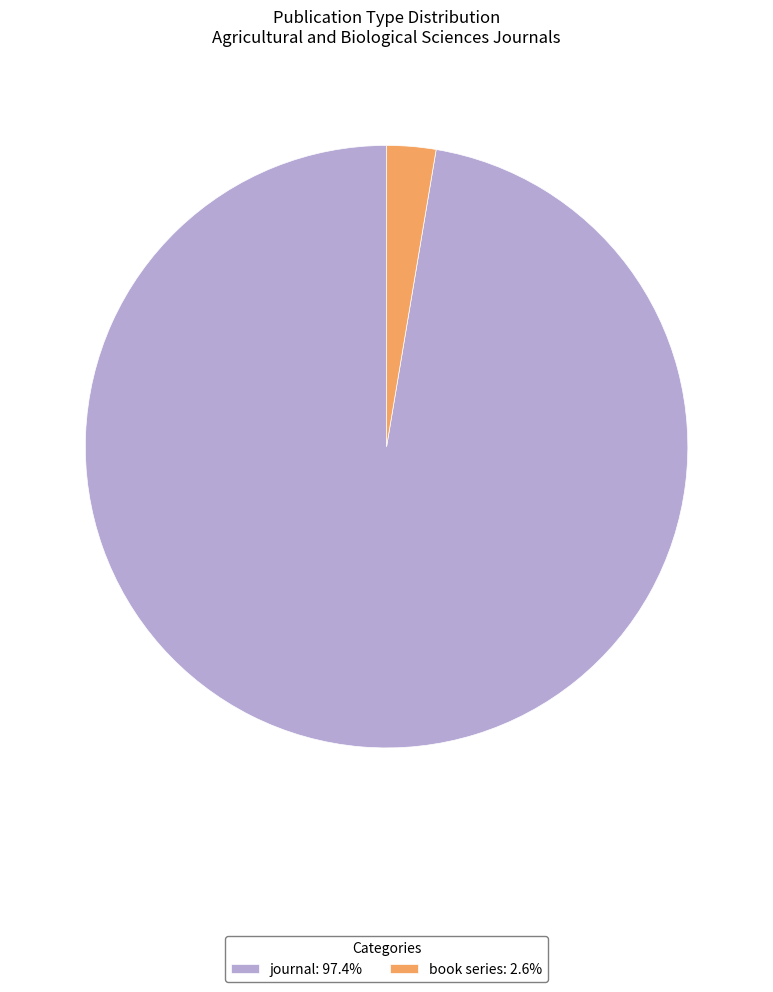

Does book series: 2.6% account for over 50% of the chart?

No